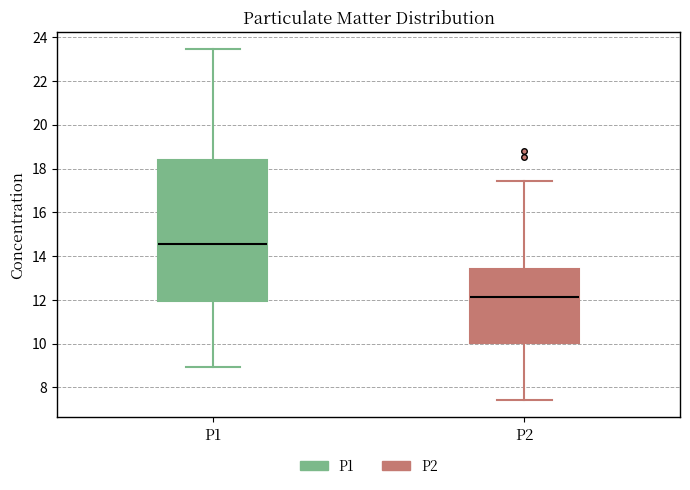

Reading left to right, read every box against the y-axis: the position of its median line, the range the box covers, and the ends of its whiskers. The values are not printed on the chart, so give them approximately, as read against the axis.

P1: median 14.6, box 12.0 to 18.4, whiskers 9.0 to 23.4
P2: median 12.2, box 10.0 to 13.4, whiskers 7.4 to 17.4